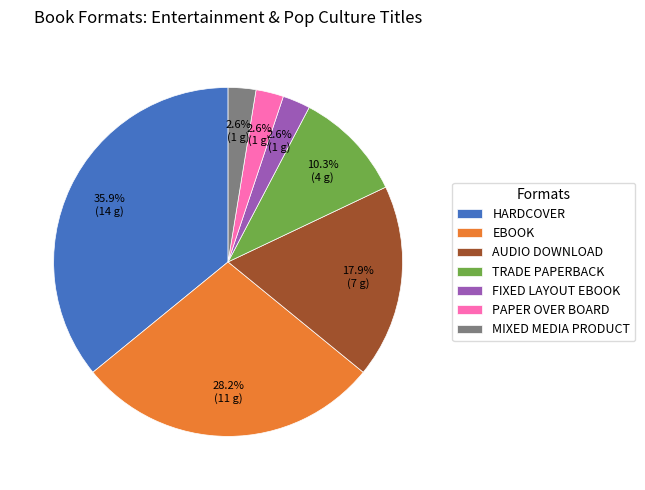

What percentage is NOT represented by MIXED MEDIA PRODUCT?

97.4%